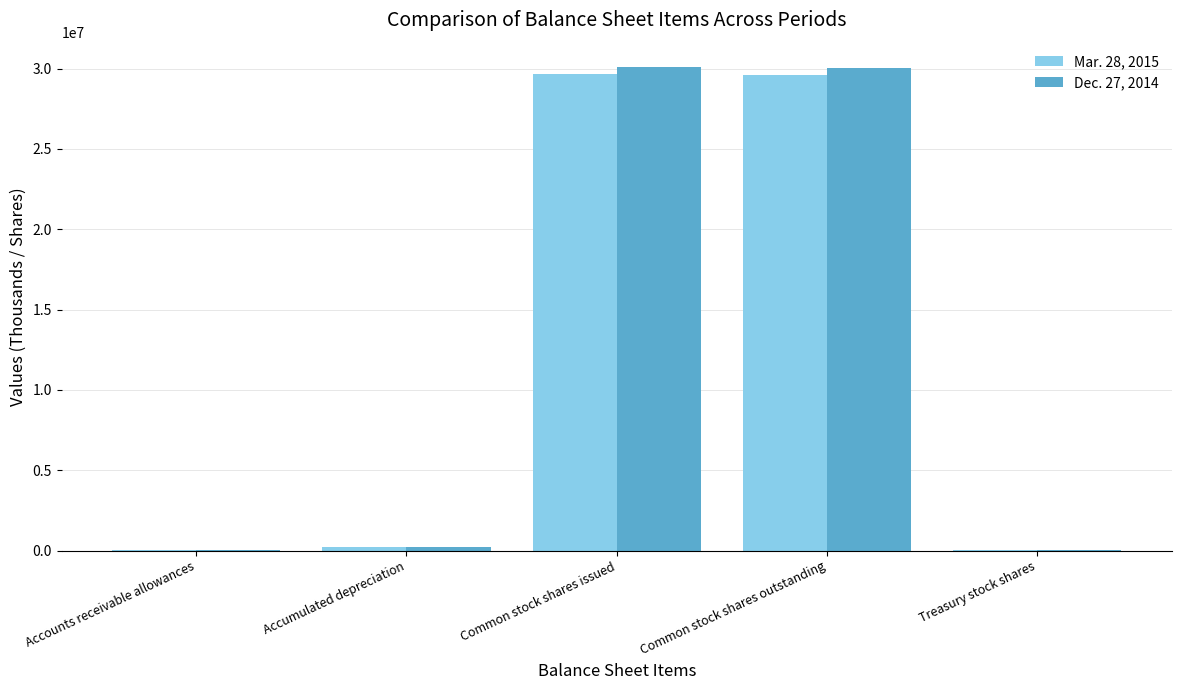

Is it true that Mar. 28, 2015 equals 29673701 at Common stock shares issued?

True